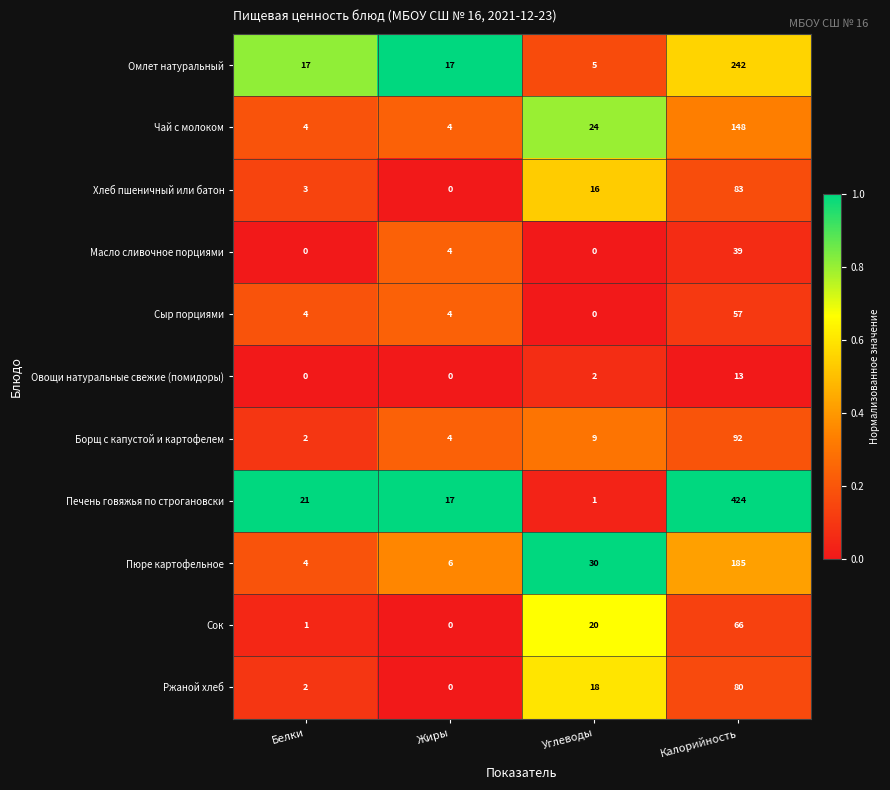

Rank the series by their maximum value, from highest to lowest.

Печень говяжья по строгановски, Омлет натуральный, Пюре картофельное, Чай с молоком, Борщ с капустой и картофелем, Хлеб пшеничный или батон, Ржаной хлеб, Сок, Сыр порциями, Масло сливочное порциями, Овощи натуральные свежие (помидоры)